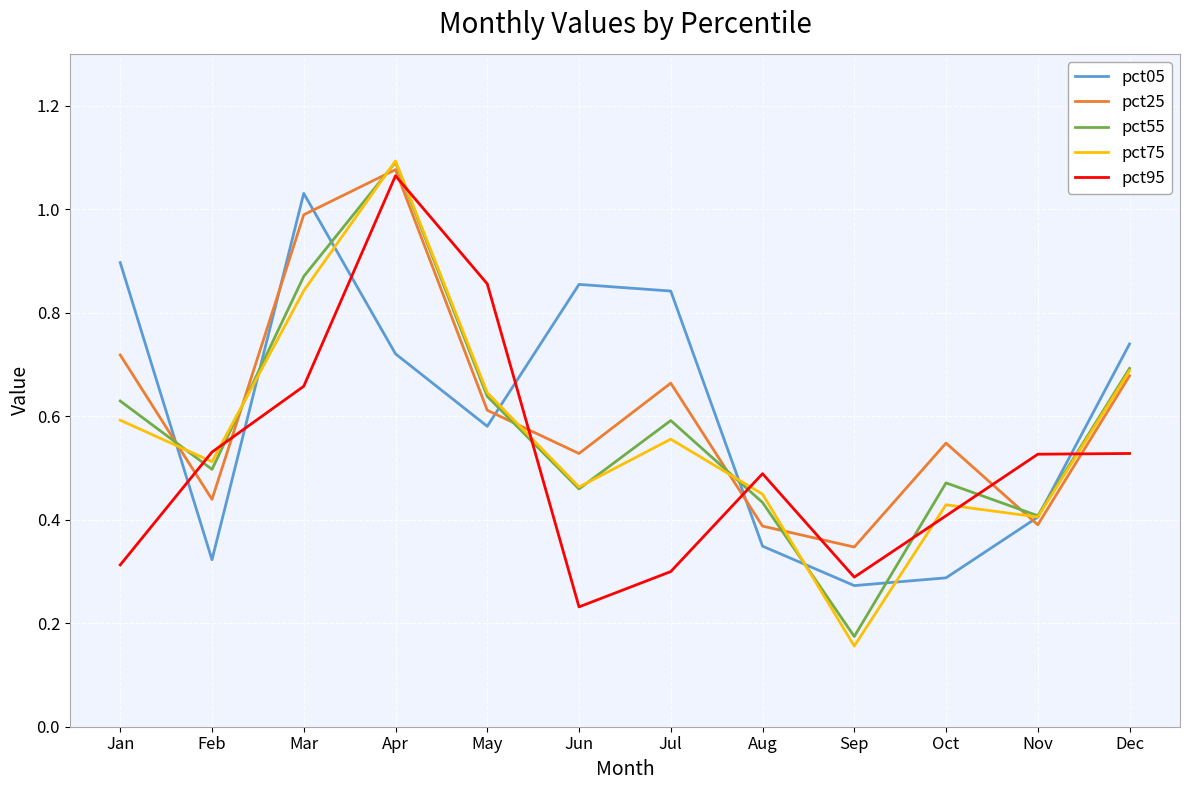

How many intersections are there between pct05 and pct25?

6